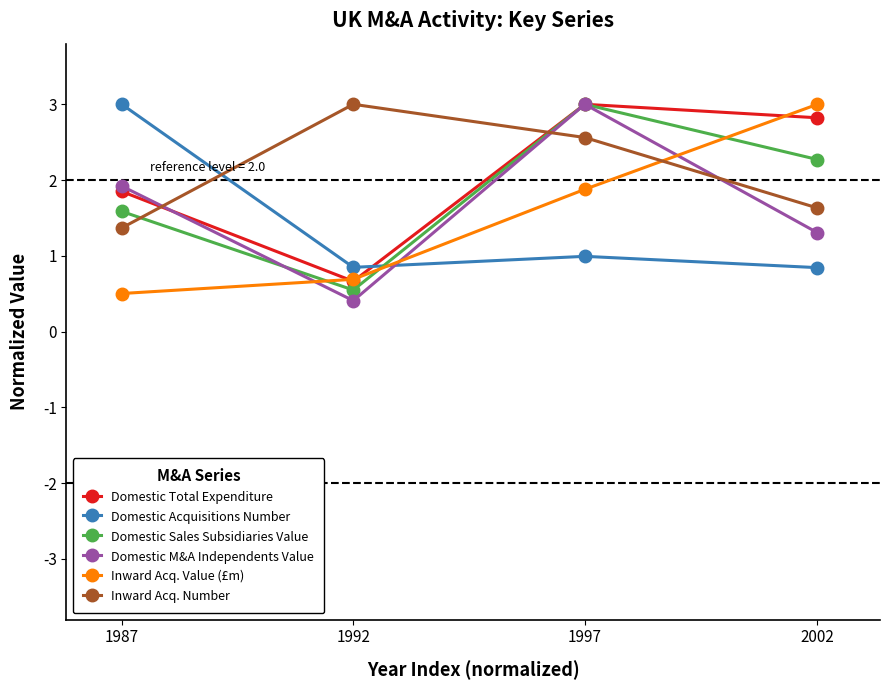

How many values in the Domestic Total Expenditure series exceed 2?

2